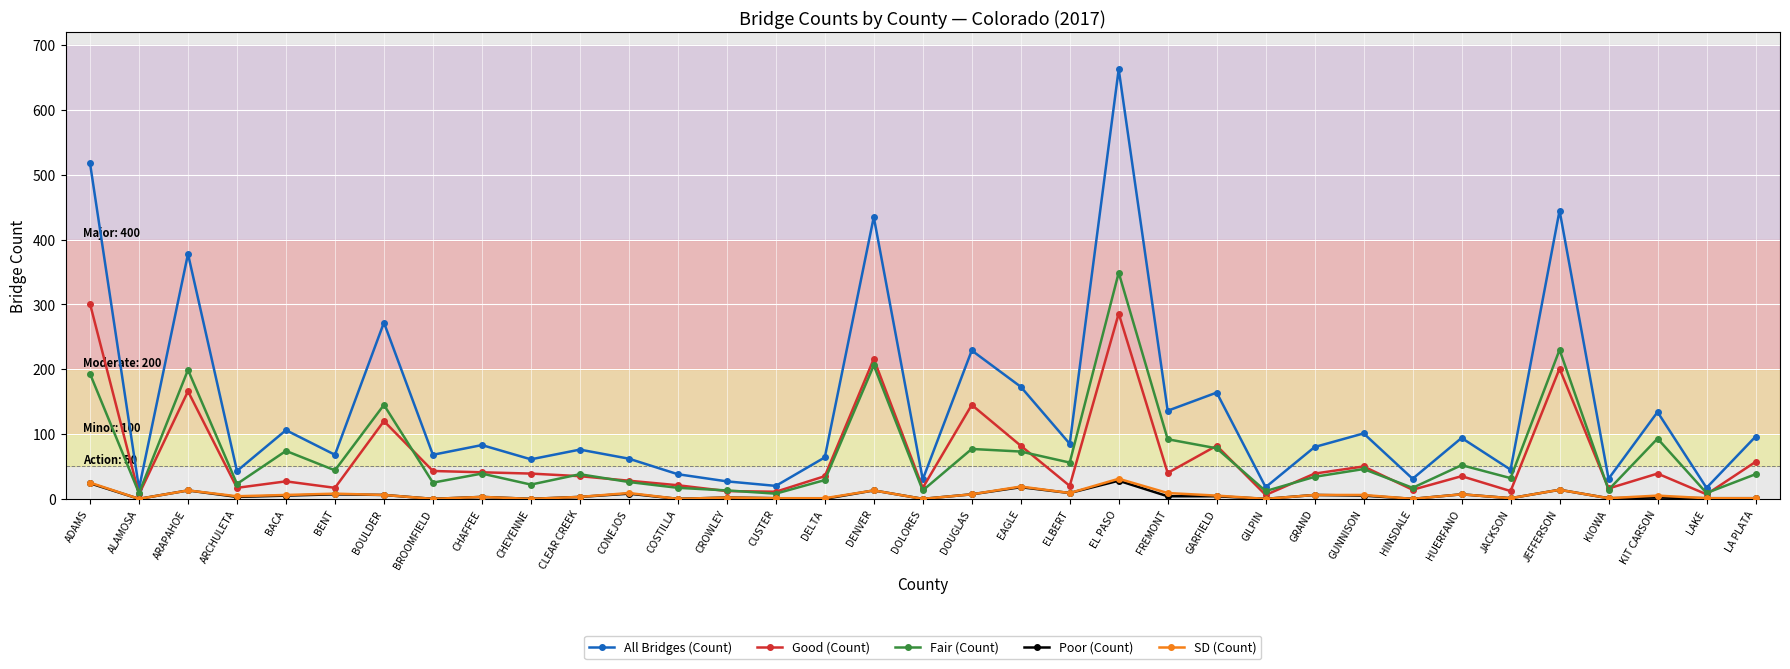

What is the label of the 20th point from the left?

EAGLE